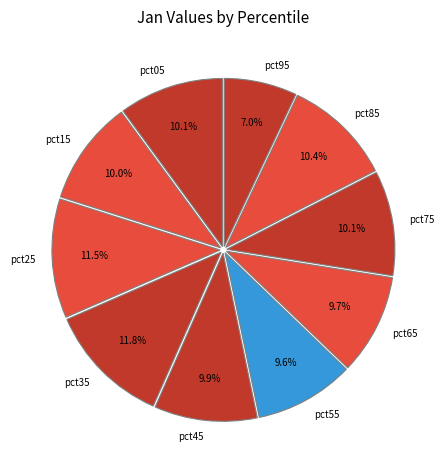

To the nearest percent, what is the average slice percentage?

10%